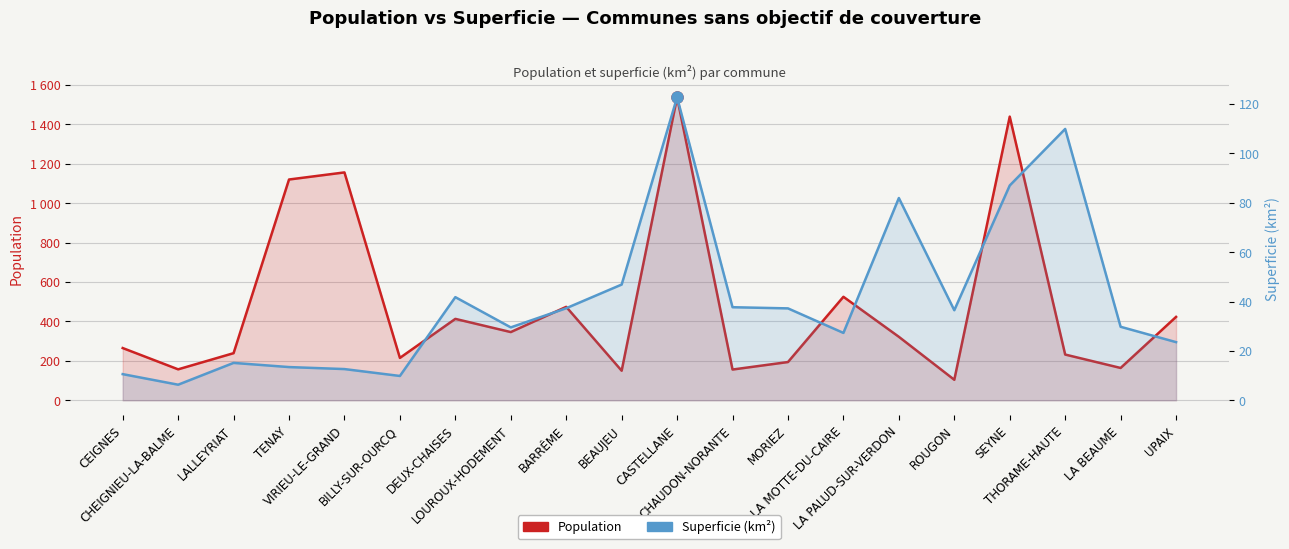

What is the label of the 2nd point from the right?

LA BEAUME